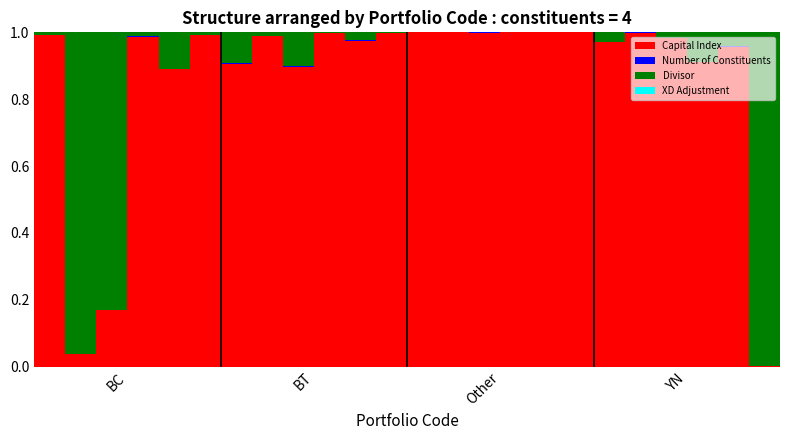

Does the chart contain stacked bars?

Yes